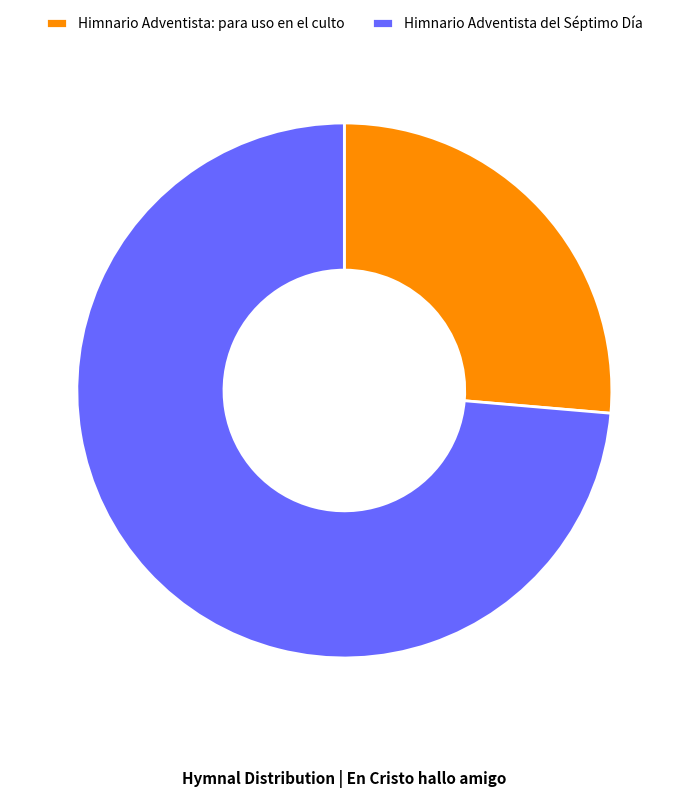

Combined, do Himnario Adventista: para uso en el culto and Himnario Adventista del Séptimo Día account for over 50%?

Yes